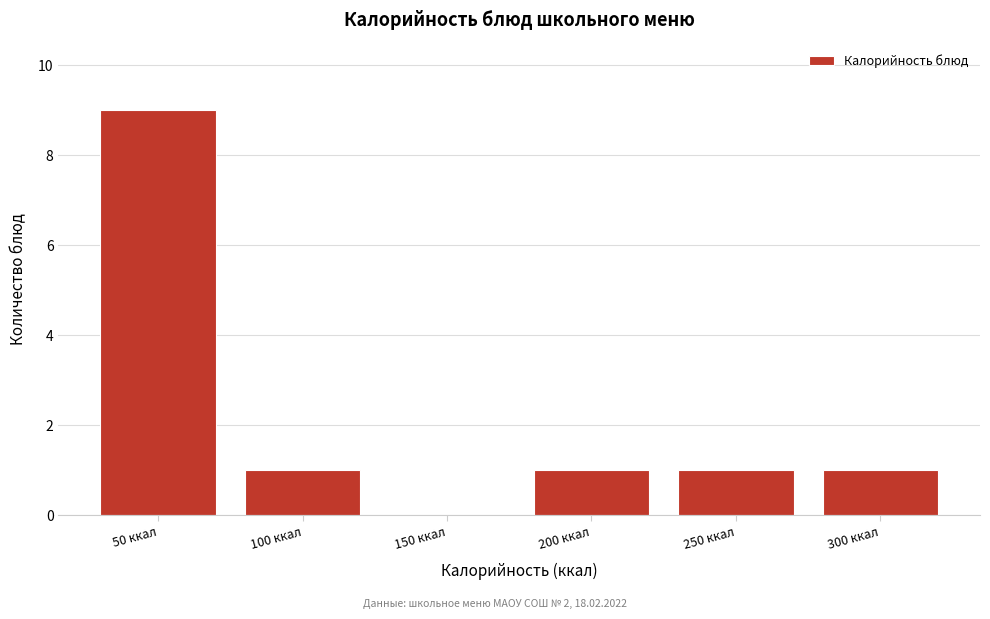

Reading left to right, extract all data points from this chart.

50 ккал=9	100 ккал=1	150 ккал=0	200 ккал=1	250 ккал=1	300 ккал=1